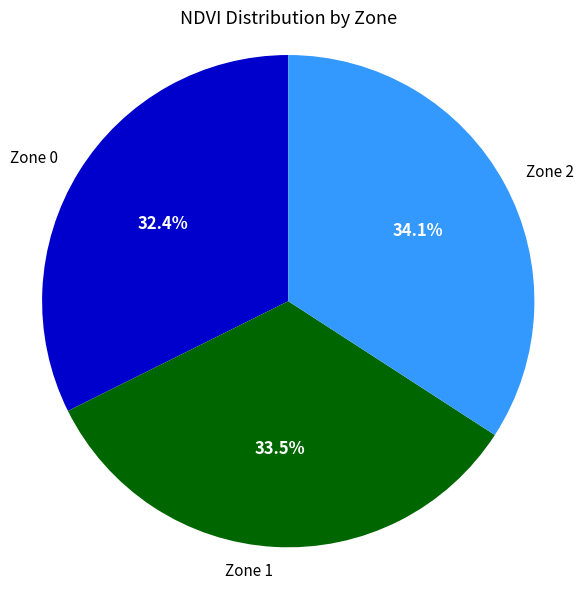

Does Zone 1 represent more than half of the total?

No